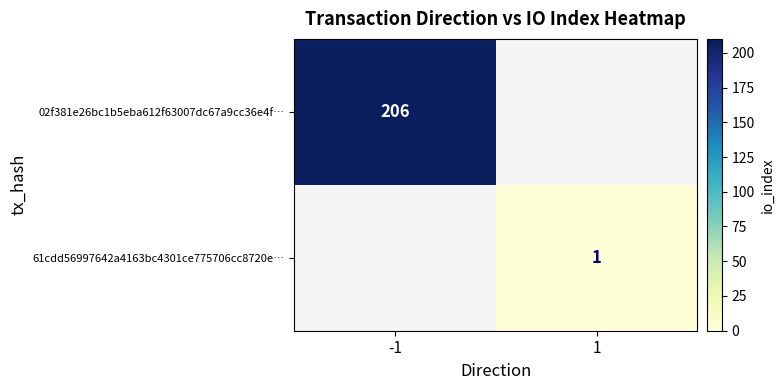

At which category does the chart reach its minimum across all series?

1